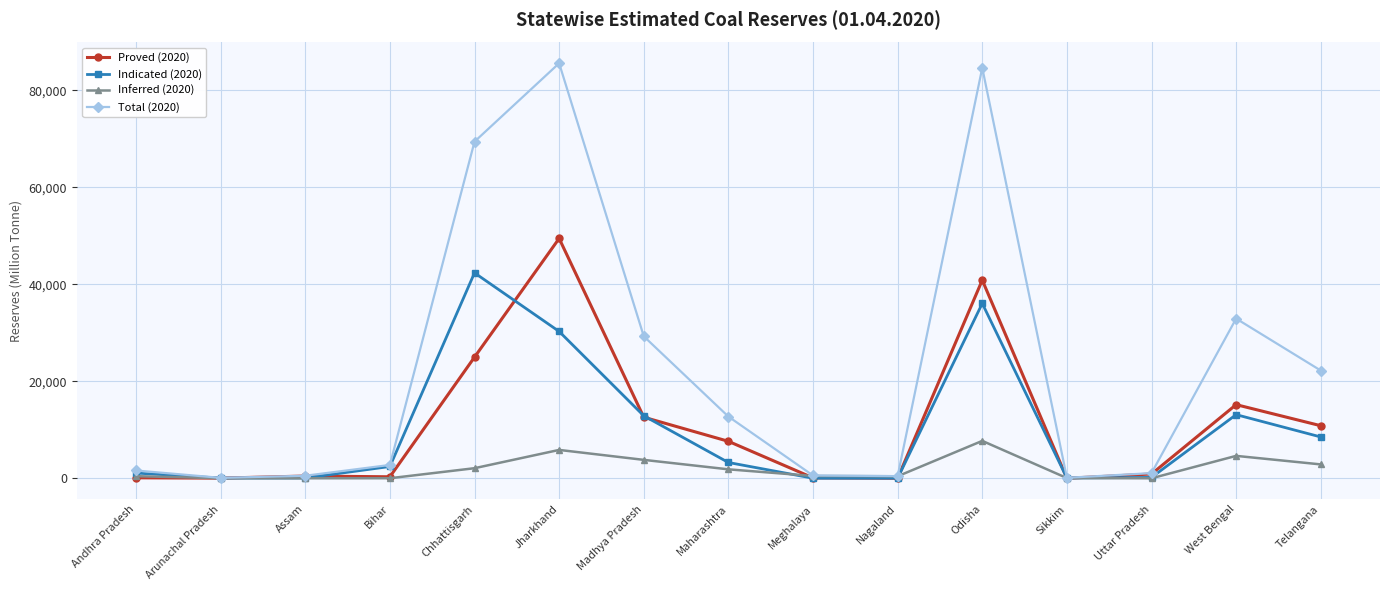

How many lines are shown in the chart?

4